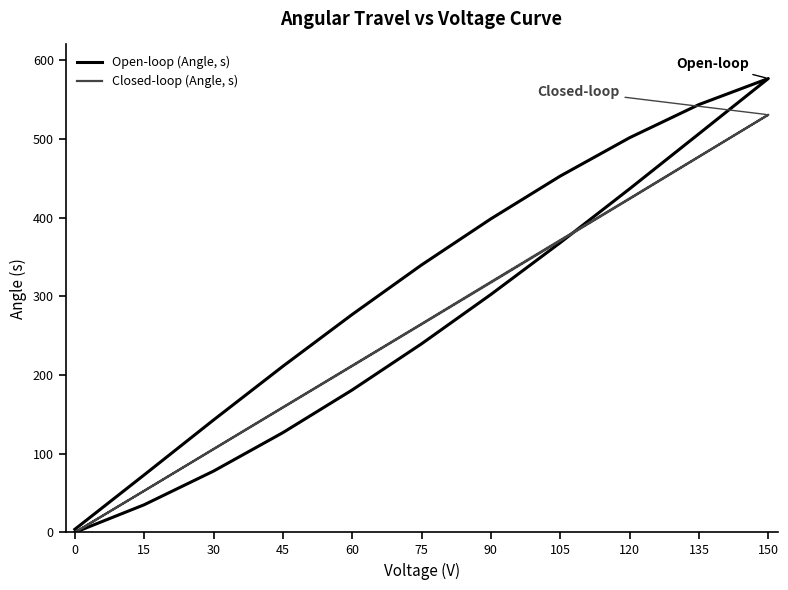

True or false: Closed-loop (Angle, s) has a value of 214.5 at 45.

False